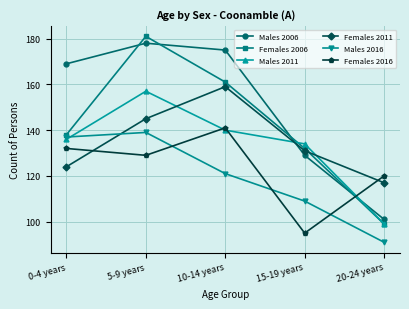

What is the sum of the Females 2006 values at 0-4 years and 15-19 years?

270